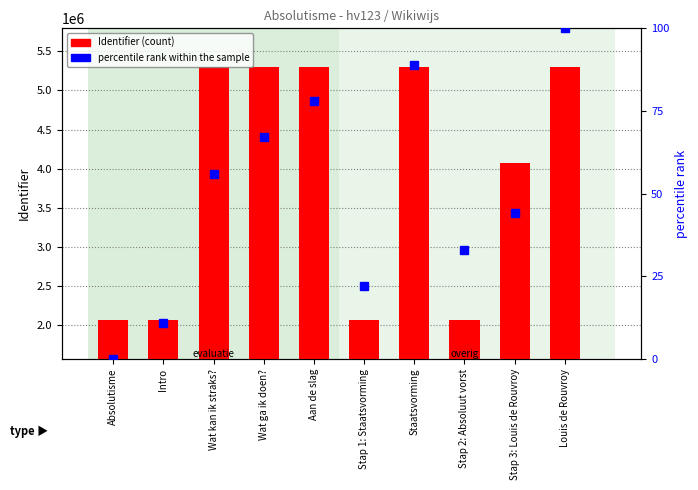

Is it true that percentile rank within the sample equals 0 at Absolutisme?

True